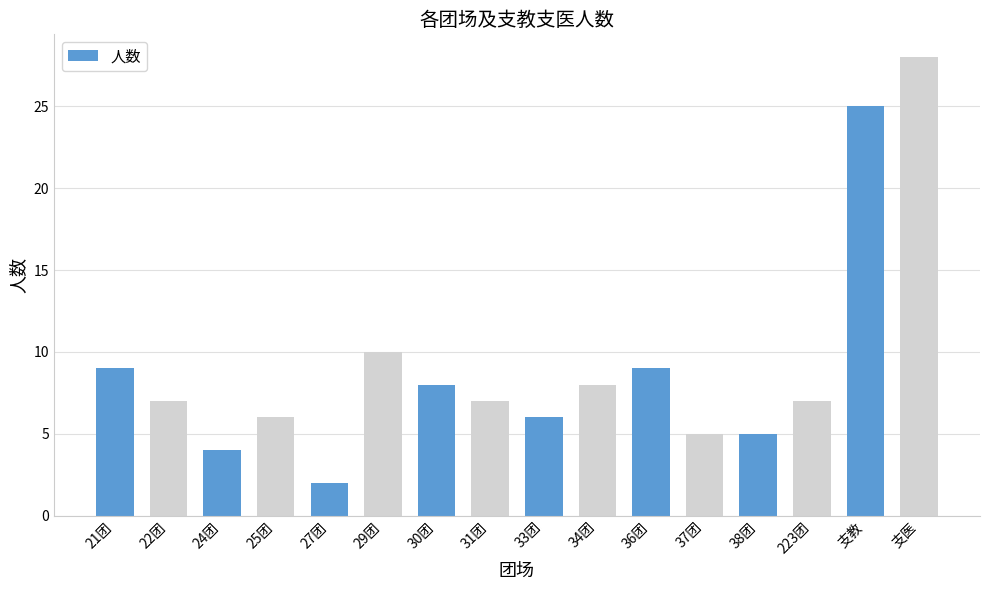

Reading right to left, transcribe all the data shown in this chart.

28	25	7	5	5	9	8	6	7	8	10	2	6	4	7	9